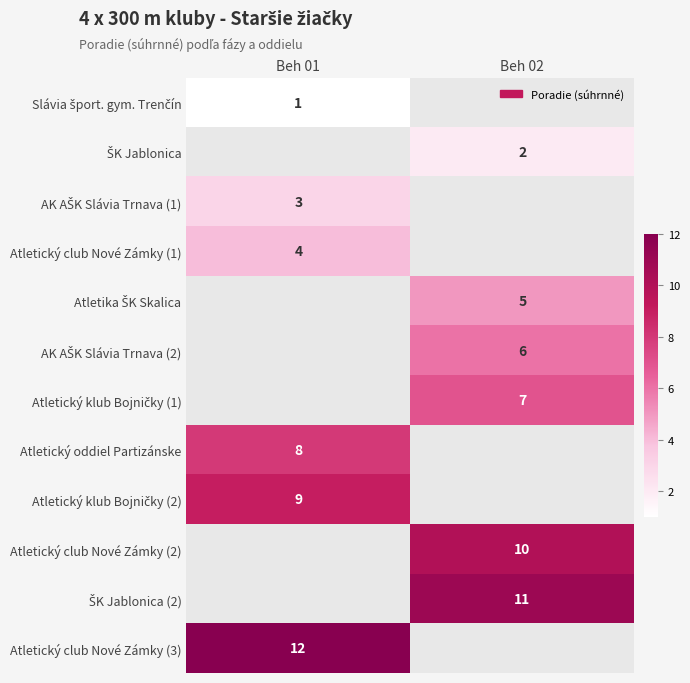

True or false: Atletický club Nové Zámky (2) has a value of 16 at Beh 02.

False